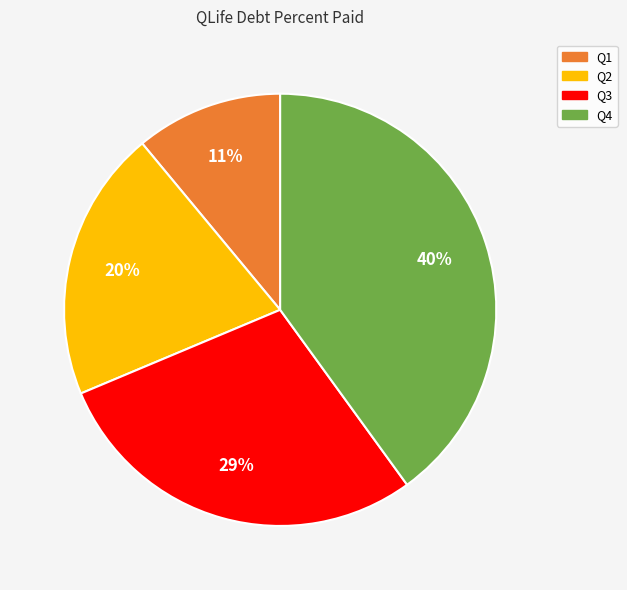

To the nearest percent, what is the average slice percentage?

25%